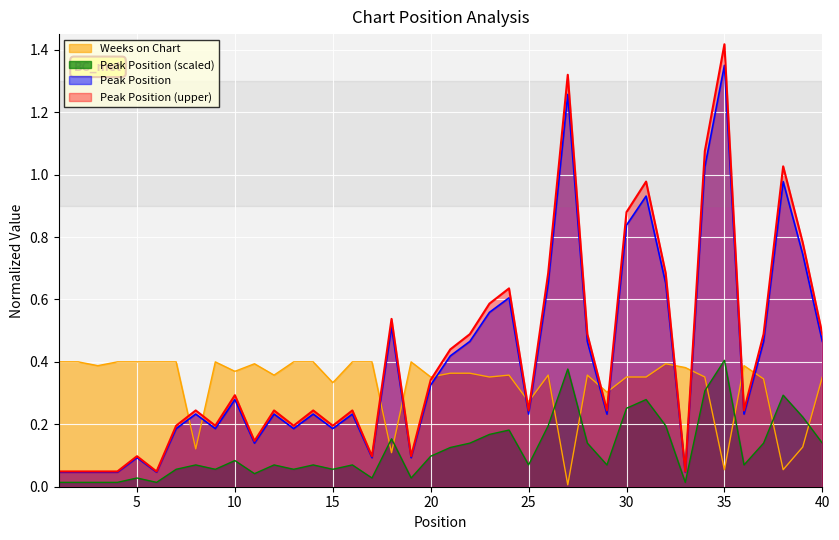

The Weeks on Chart series shows 0.3 at 25. True or false?

True